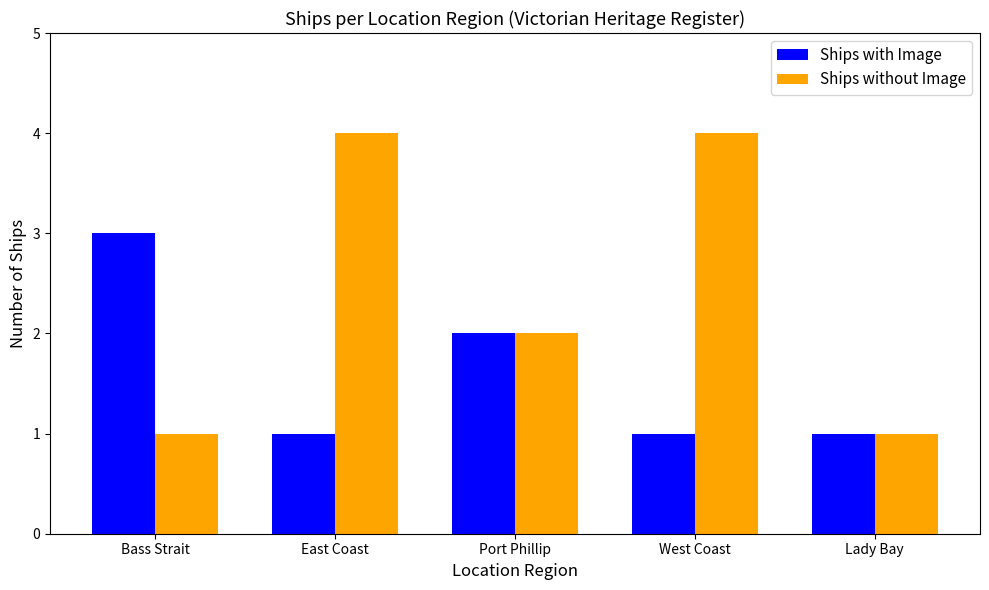

Reading left to right, transcribe all the data shown in this chart.

Ships with Image: Bass Strait=3	East Coast=1	Port Phillip=2	West Coast=1	Lady Bay=1
Ships without Image: Bass Strait=1	East Coast=4	Port Phillip=2	West Coast=4	Lady Bay=1